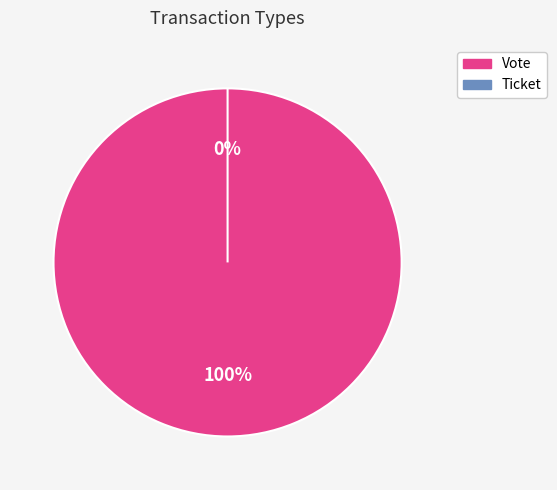

Which category has the smallest portion of the pie?

Ticket